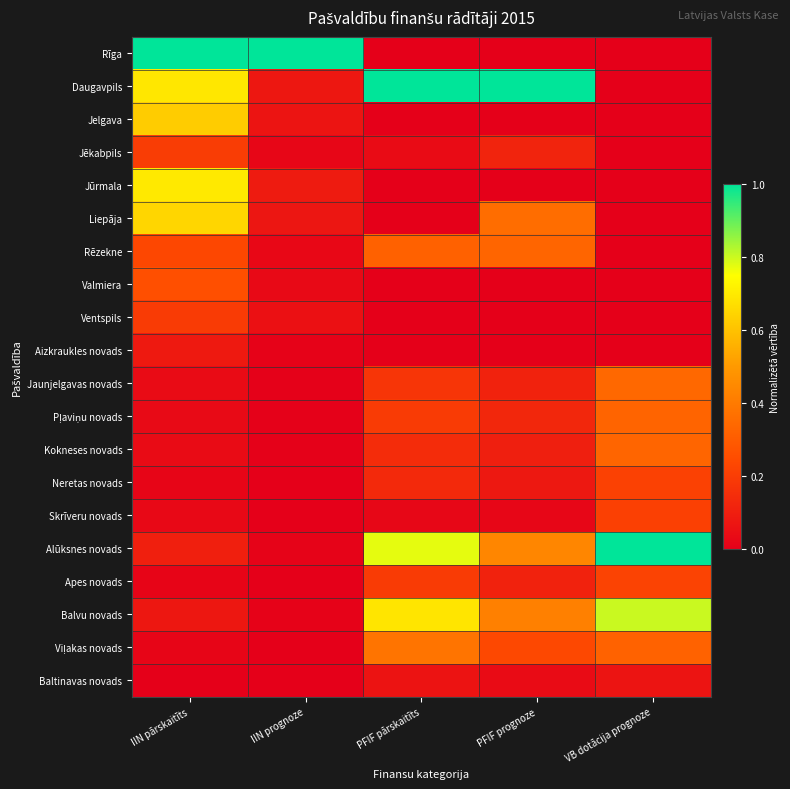

At how many categories does at least one series exceed 0?

5